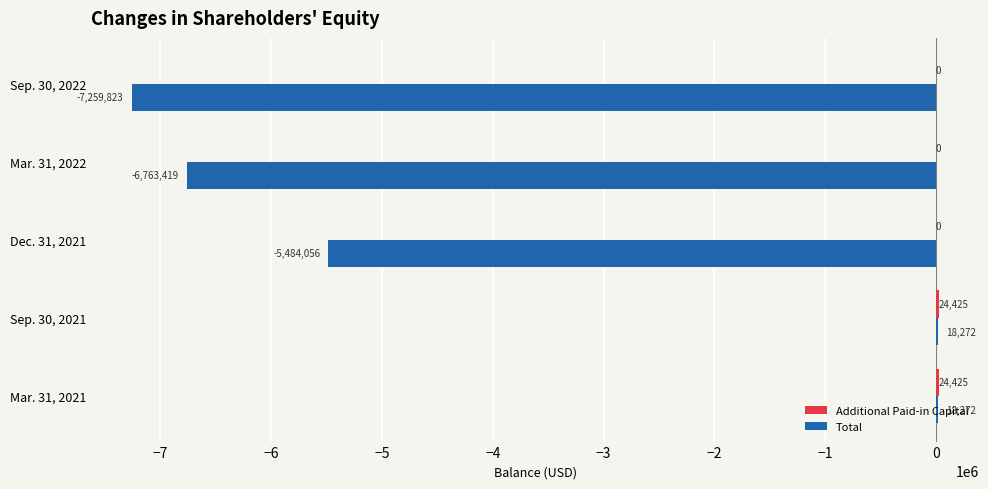

Read the Total value at Mar. 31, 2022, to the nearest 100.

-6763400